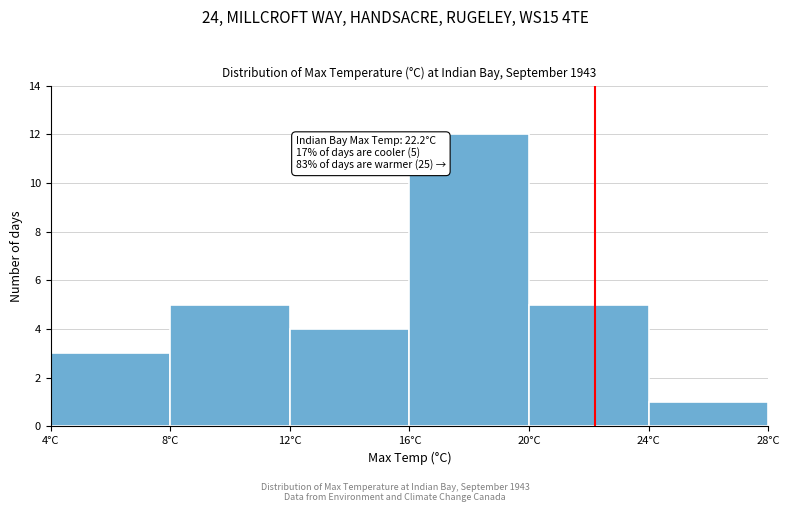

Which range on the x-axis has the tallest bar?

16 to 20